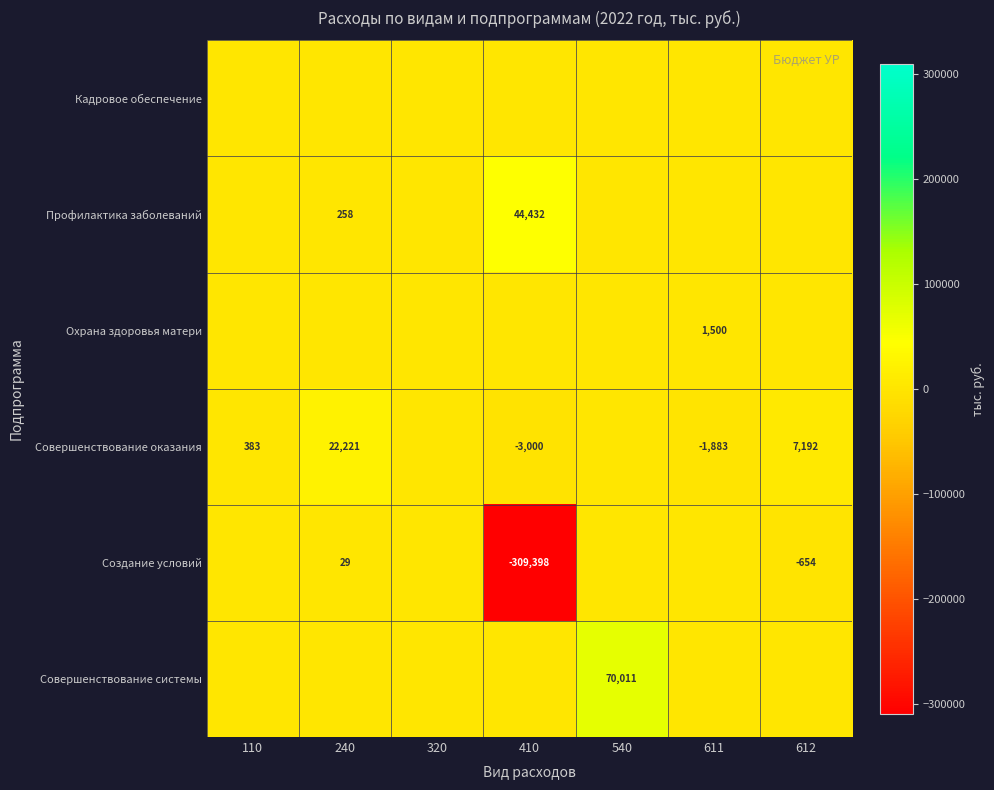

Is it true that Совершенствование оказания equals -3000 at 410?

True